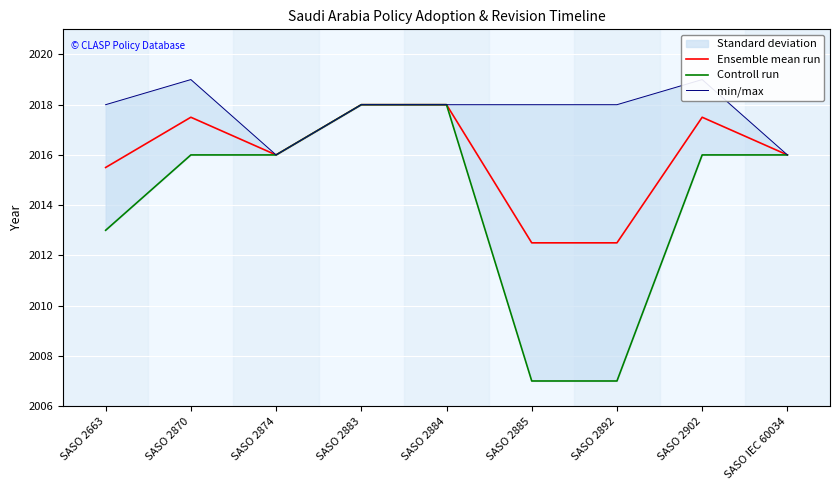

List the series in order of their overall mean, lowest first.

Controll run, Ensemble mean run, min/max